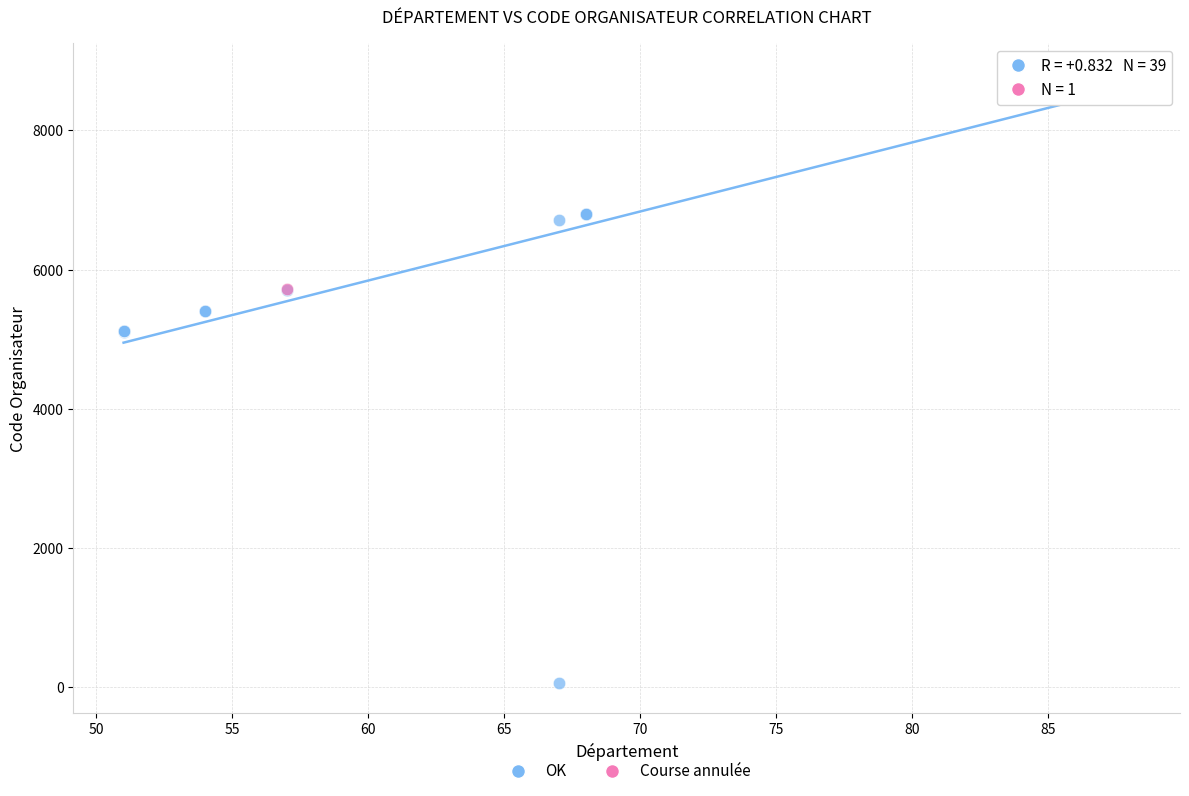

What are all the series names shown in the legend?

OK, Course annulée